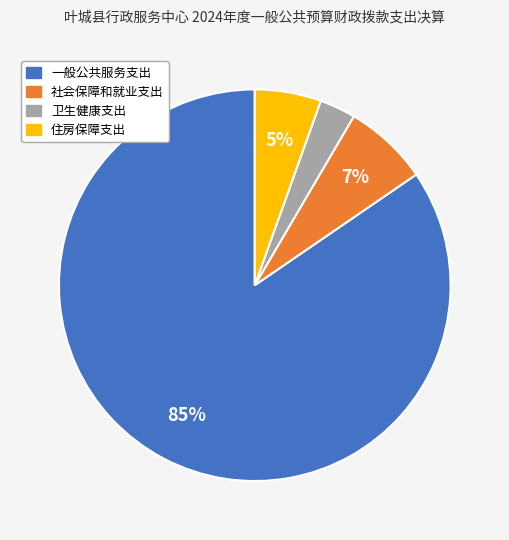

To the nearest percent, what percentage of the pie is 社会保障和就业支出?

7%